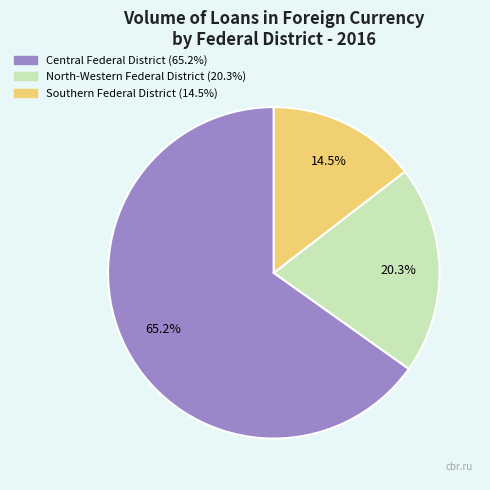

Is there any slice that represents more than half of the pie?

Yes